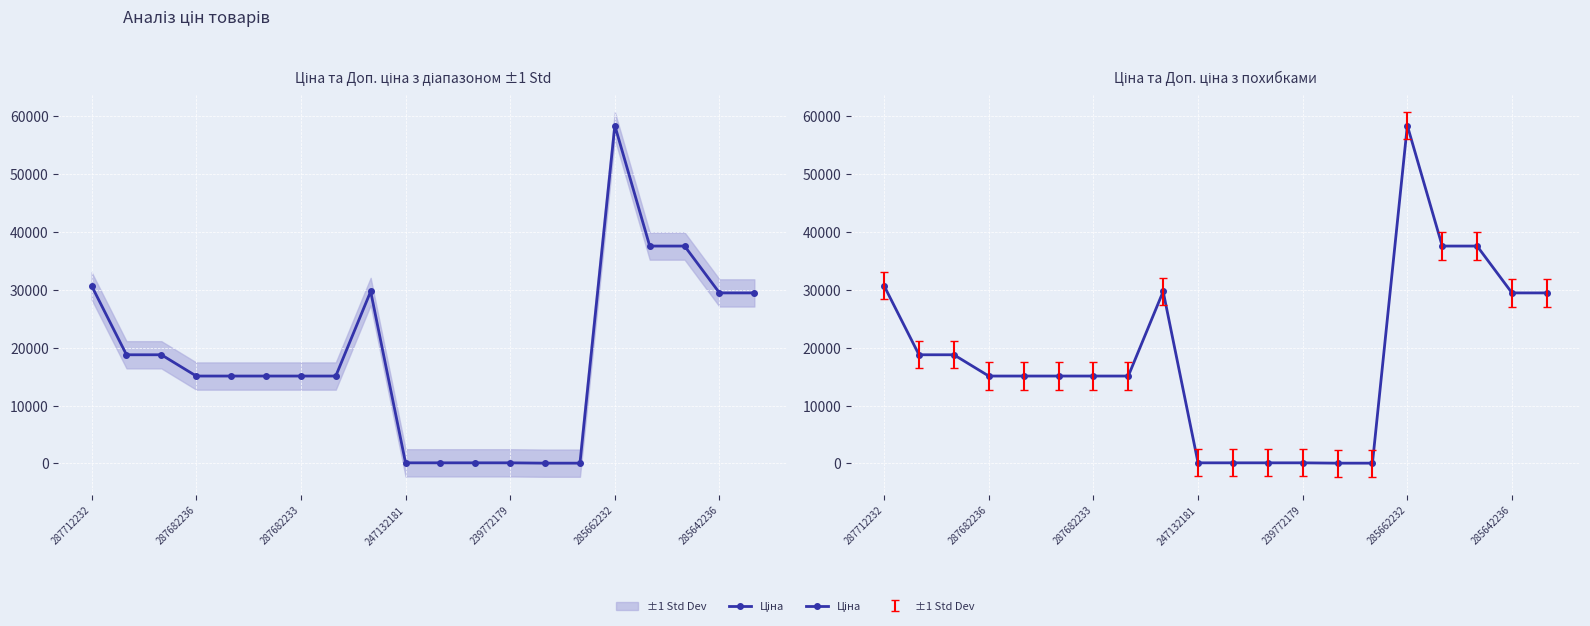

Reading left to right, extract all data points from this chart.

30717.1	18796.8	18796.8	15120.0	15120.0	15120.0	15120.0	15120.0	29747.2	114.1	114.1	114.1	114.1	57.0	57.0	58426.5	37593.6	37593.6	29491.5	29491.5